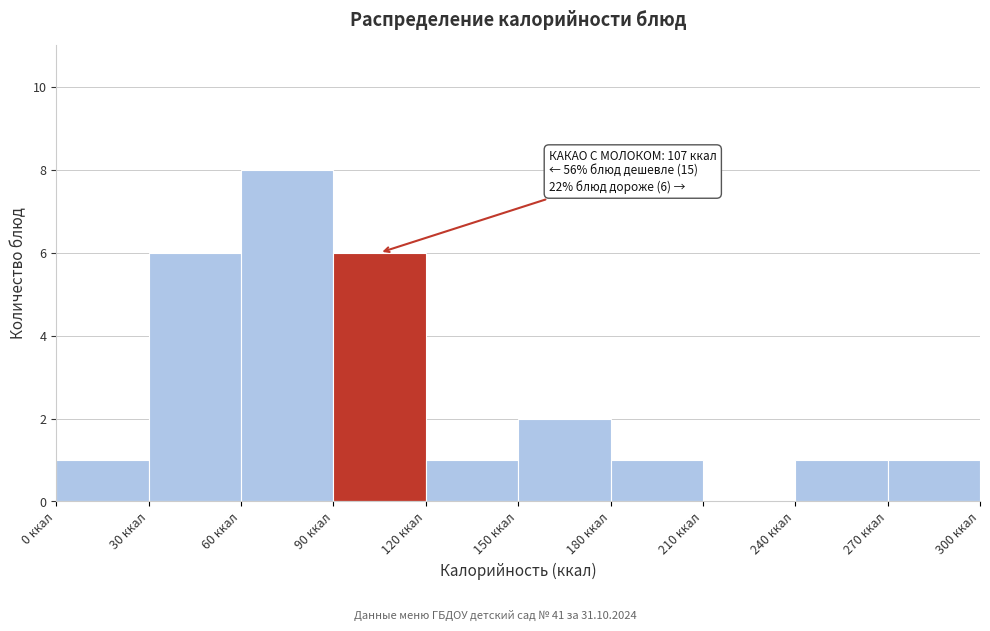

Which range on the x-axis has the tallest bar?

60 to 90